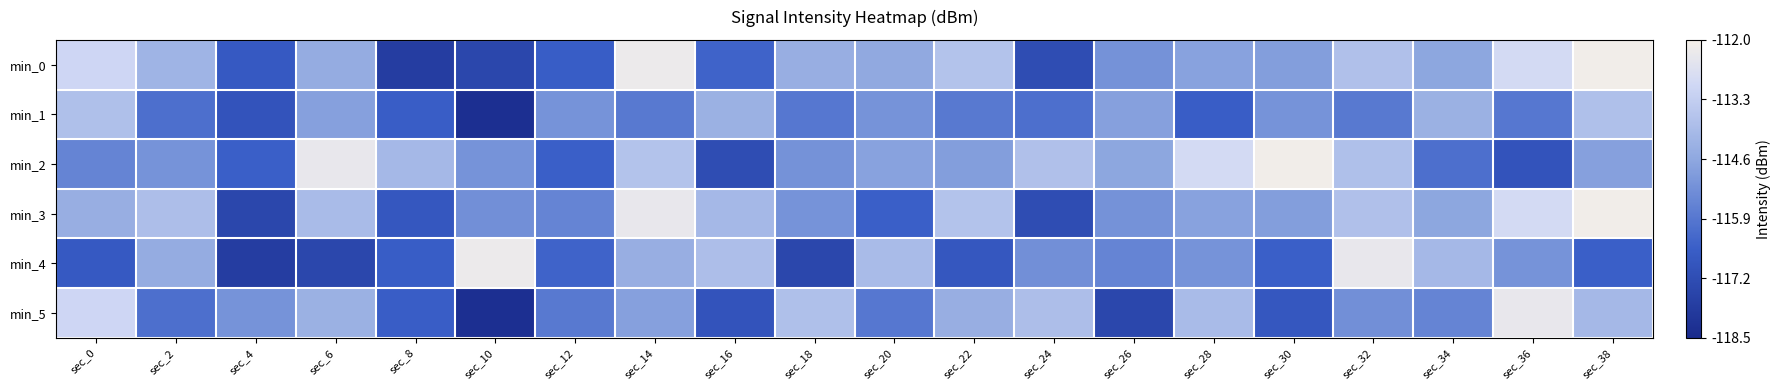

What is the maximum value shown in the chart?

-112.1